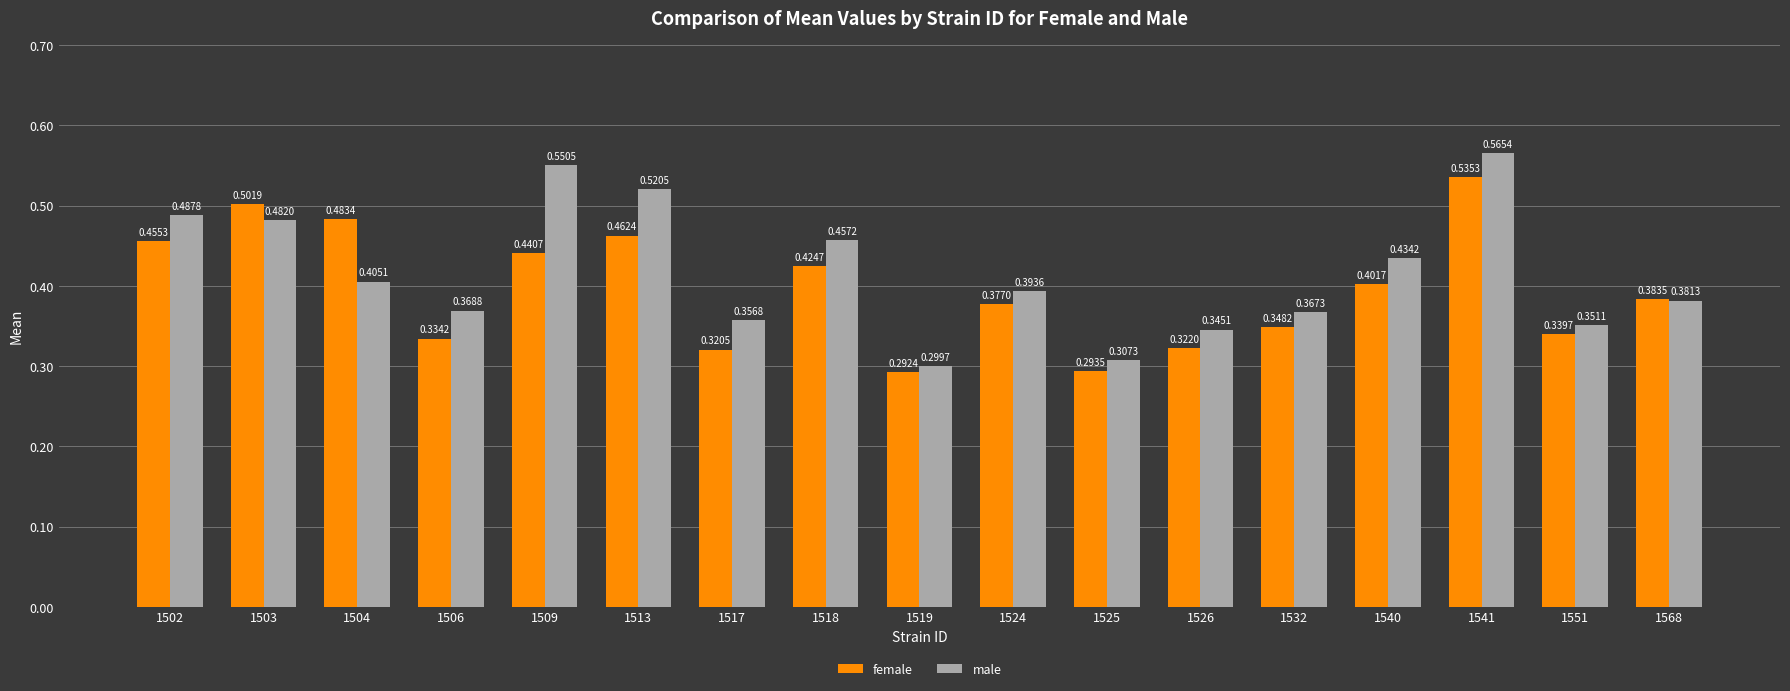

At which label does male reach its peak?

1541